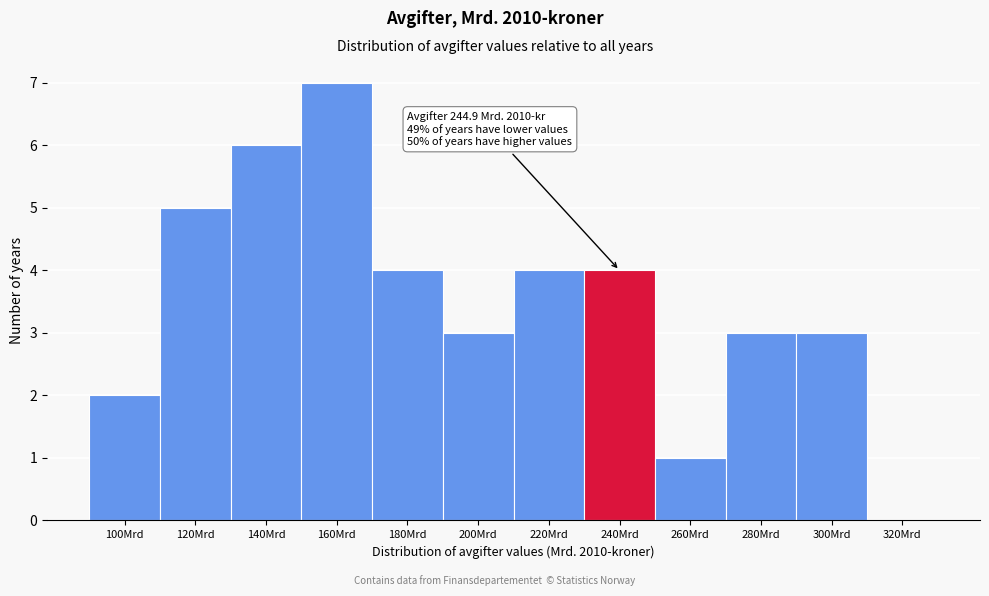

Reading left to right, list all the values displayed in this chart.

100Mrd=2	120Mrd=5	140Mrd=6	160Mrd=7	180Mrd=4	200Mrd=3	220Mrd=4	240Mrd=4	260Mrd=1	280Mrd=3	300Mrd=3	320Mrd=0